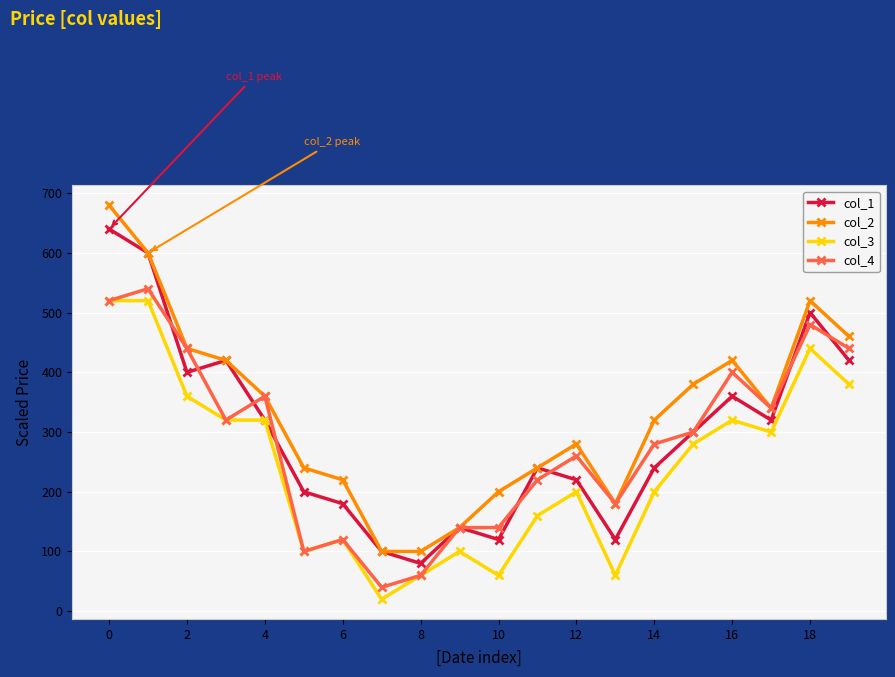

Which series has the widest spread of values?

col_2